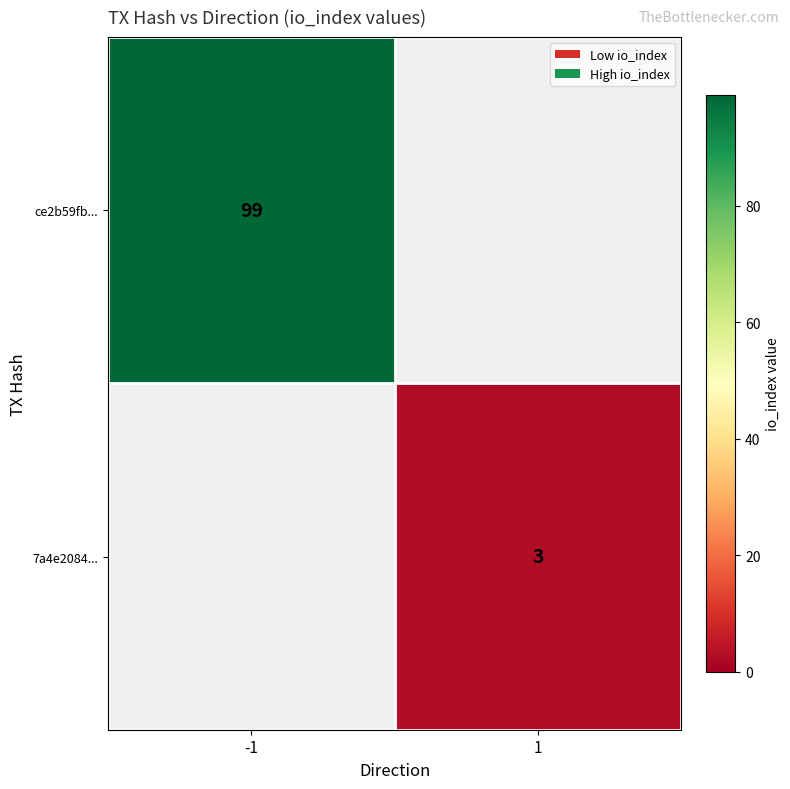

The 7a4e2084... series shows 5 at 1. True or false?

False